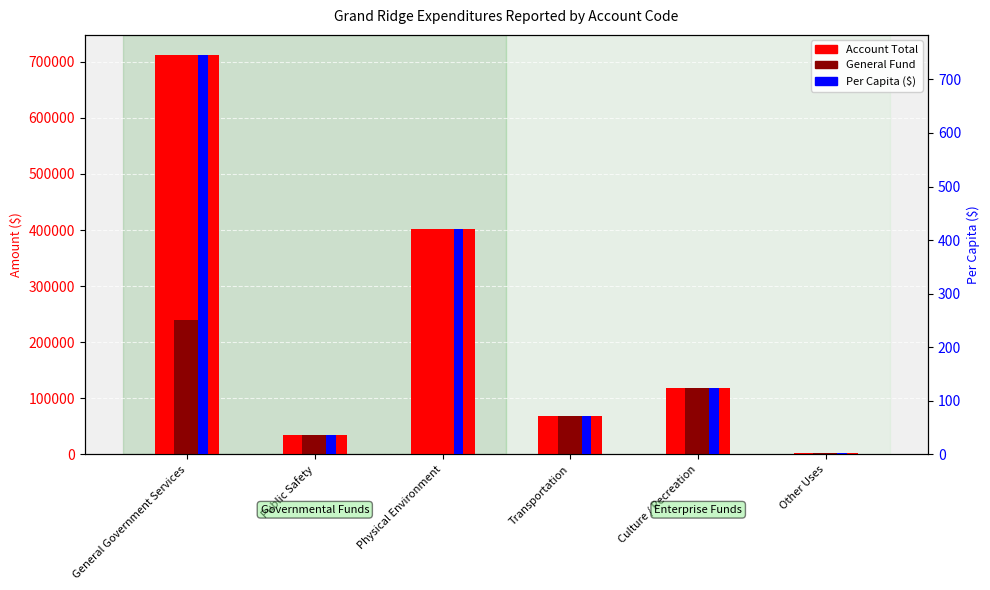

How many data points does each series have?

6